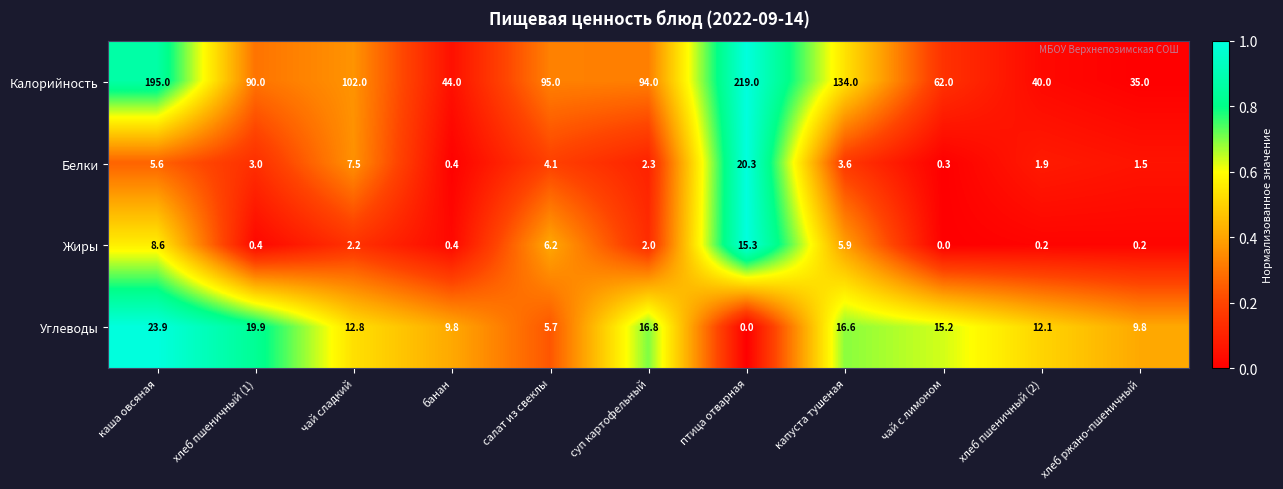

At which category is the sum across all series the highest?

птица отварная